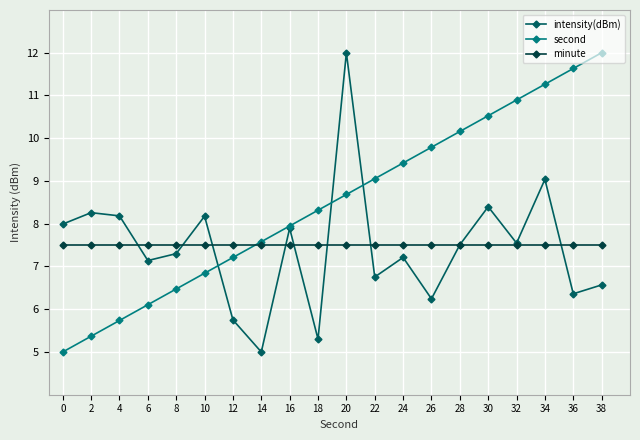

How many times do minute and second cross each other?

1